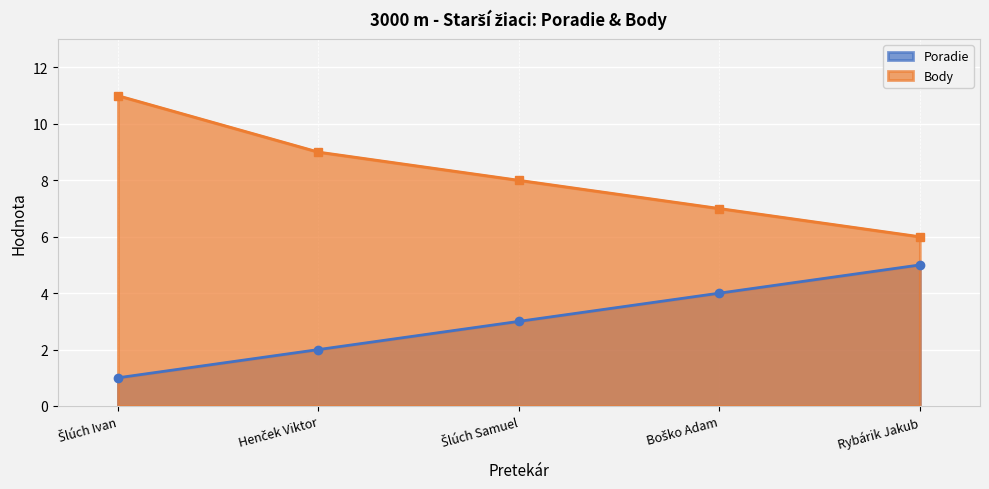

How many lines are shown in the chart?

2